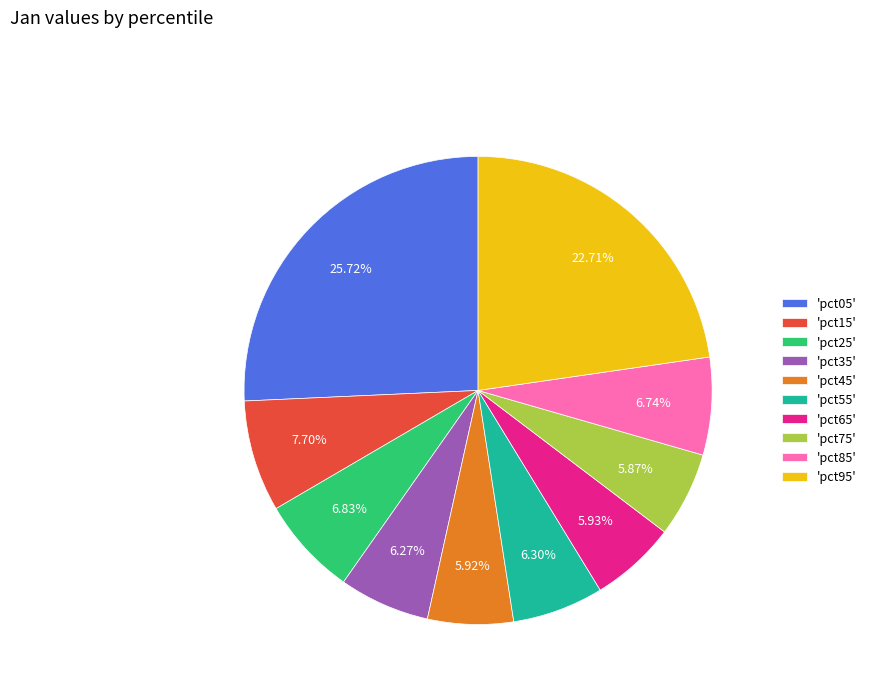

Combined, do 'pct35' and 'pct45' account for over 50%?

No